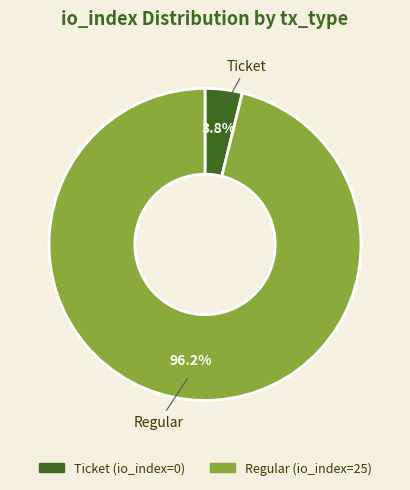

Which slice represents more than half of the pie?

Regular (io_index=25)